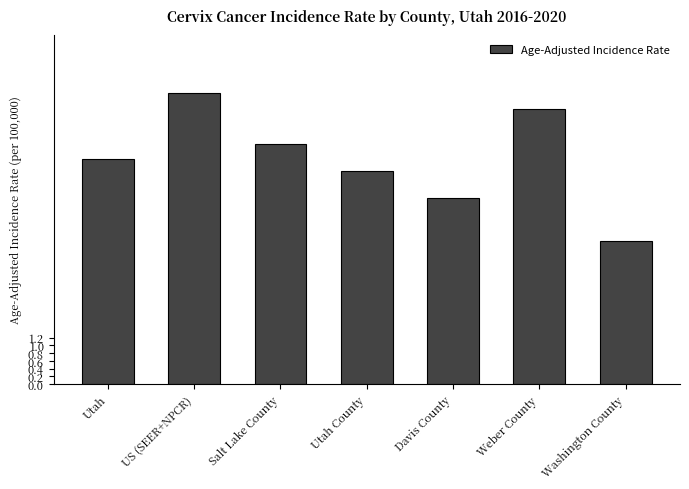

The chart shows a value of 6.2 at Salt Lake County. True or false?

True